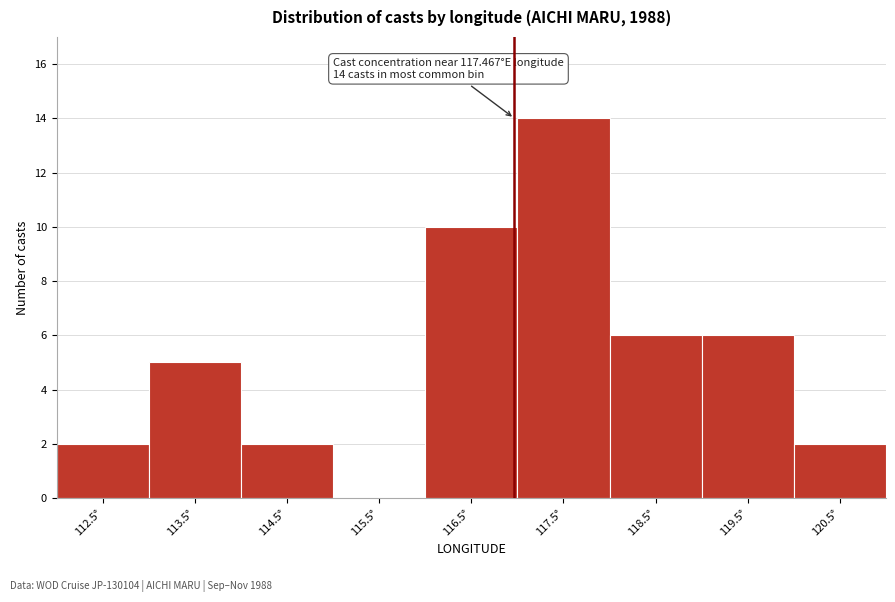

Reading left to right, list all the values displayed in this chart.

112.5°=2	113.5°=5	114.5°=2	115.5°=0	116.5°=10	117.5°=14	118.5°=6	119.5°=6	120.5°=2